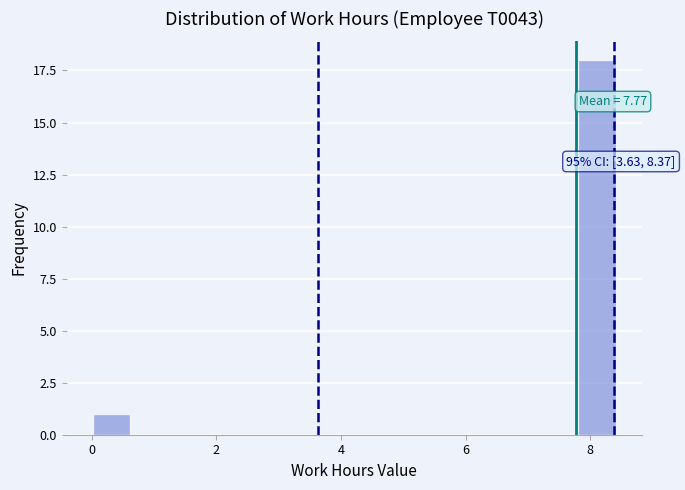

Around what value on the x-axis is the tallest bar? Give the approximate position of its centre, as read against the axis.

8.2